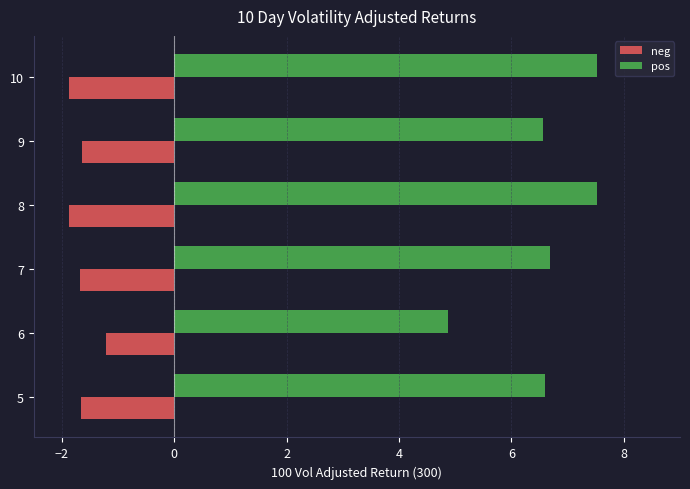

What is the difference between the highest and lowest values at 10?

9.4